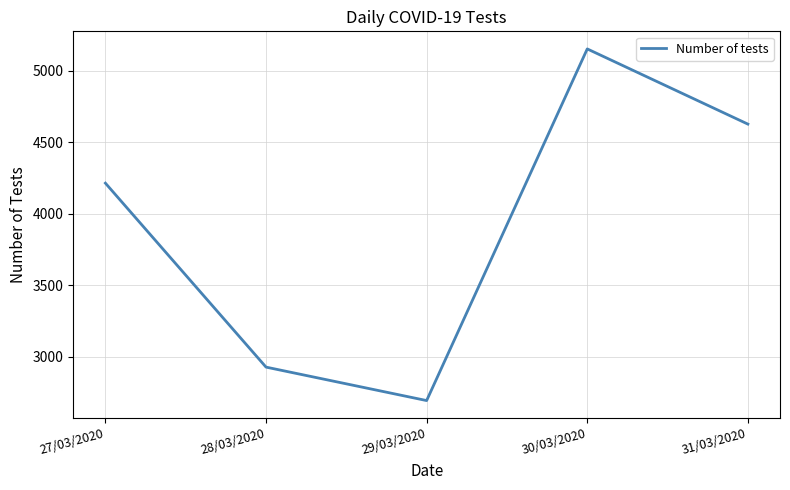

Is it true that the value at 31/03/2020 is 4627?

True